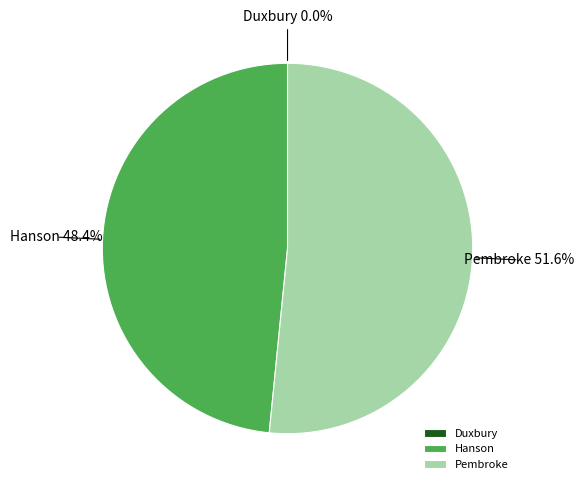

Which has a higher value, Pembroke or Hanson?

Pembroke